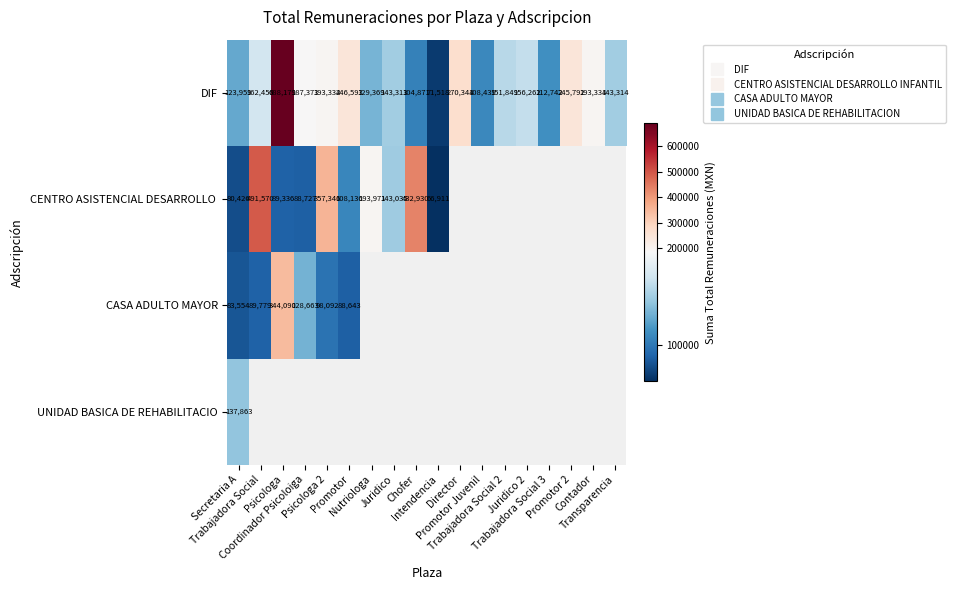

Read the DIF value at Director.

270344.0